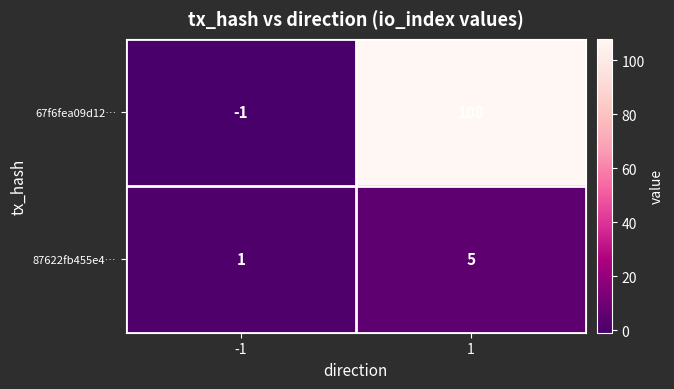

The value of 87622fb455e4… at 1 is 5. True or false?

True